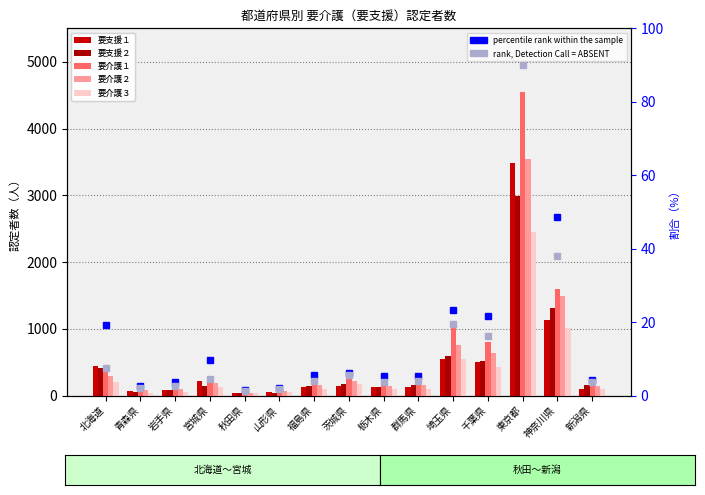

Which series has the largest total across all categories?

要介護１